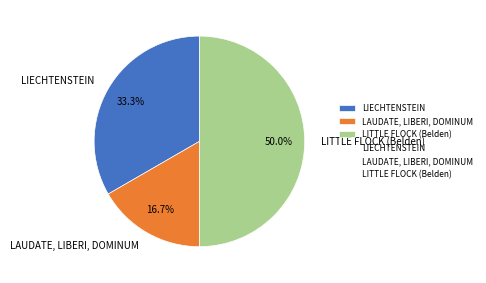

How many segments does this pie chart have?

3